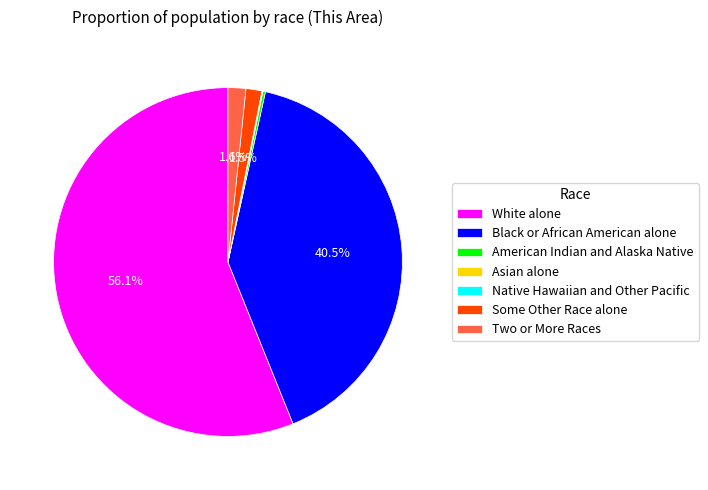

Which has a higher value, White alone or Two or More Races?

White alone